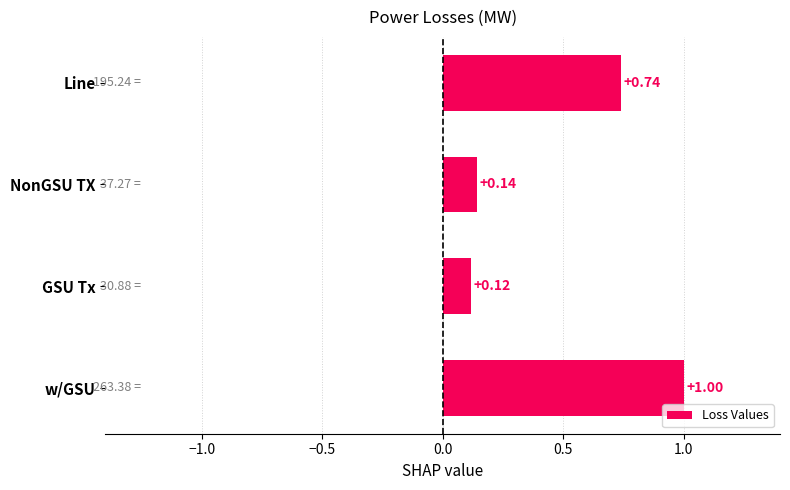

List the labels in order of value, smallest first.

GSU Tx, NonGSU TX, Line, w/GSU